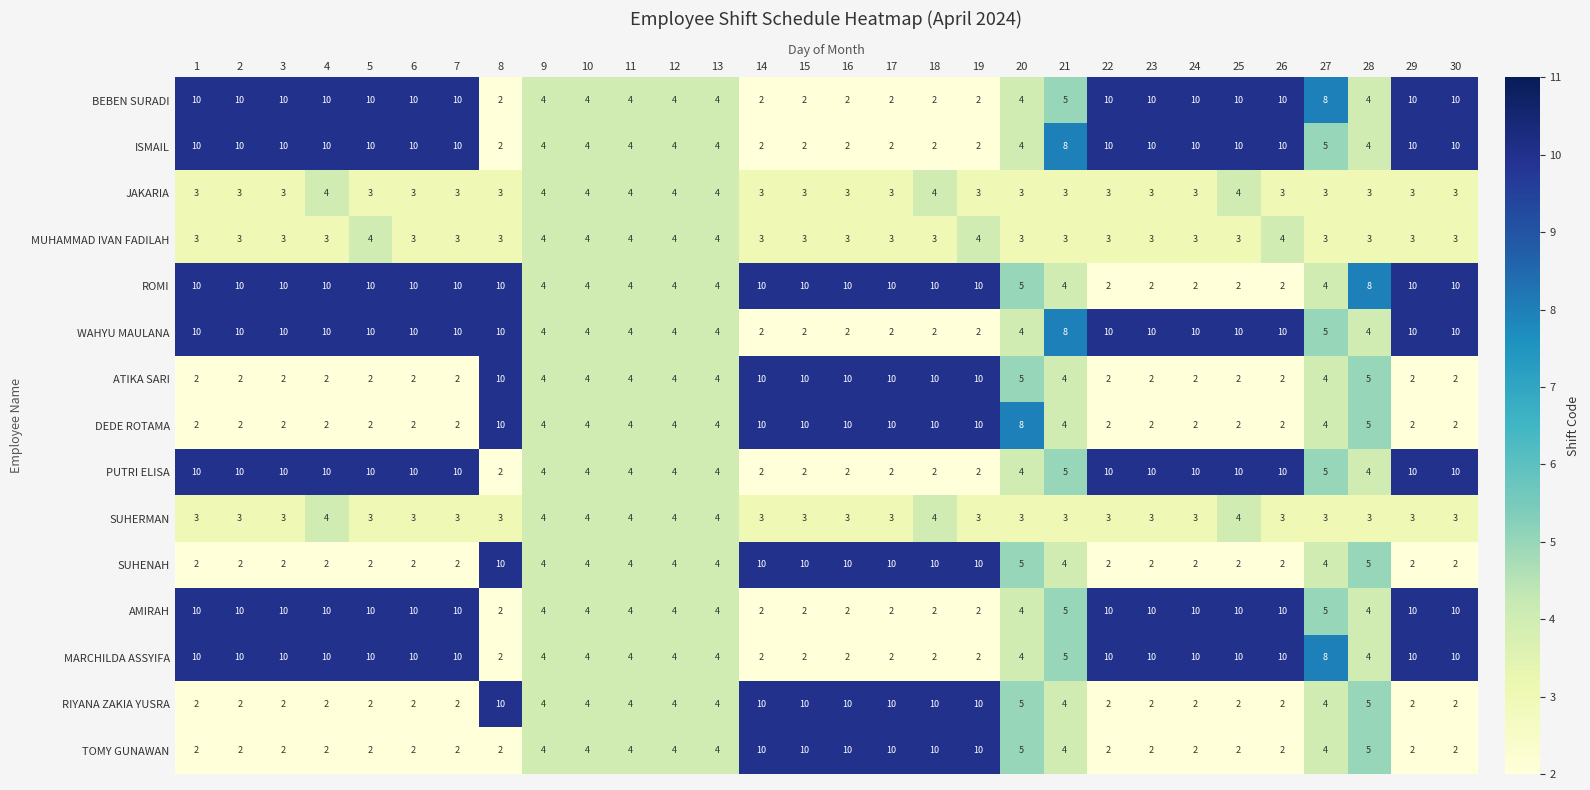

What is the spread (max minus min) of values at 14?

8